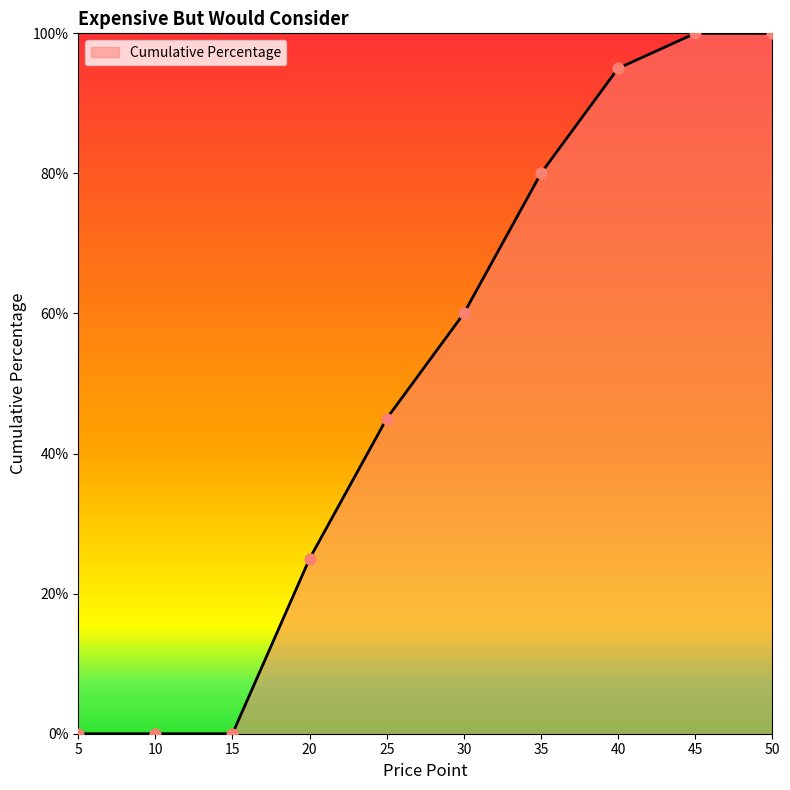

Which has a higher value, 35 or 45?

45